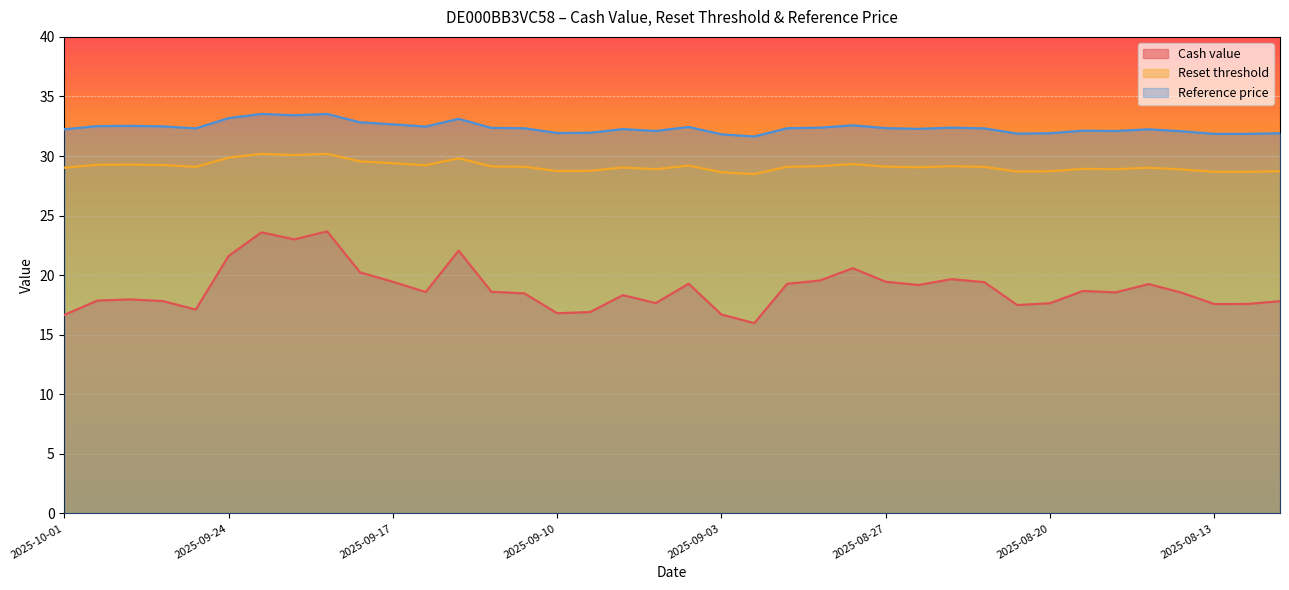

Which series has the widest spread of values?

Cash value